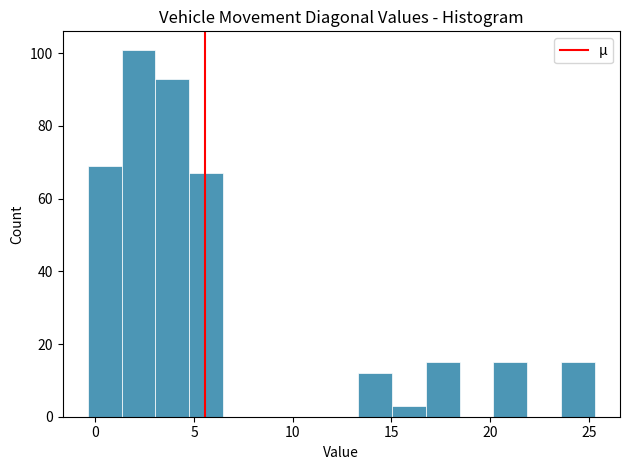

Around what value on the x-axis is the tallest bar? Give the approximate position of its centre, as read against the axis.

2.0